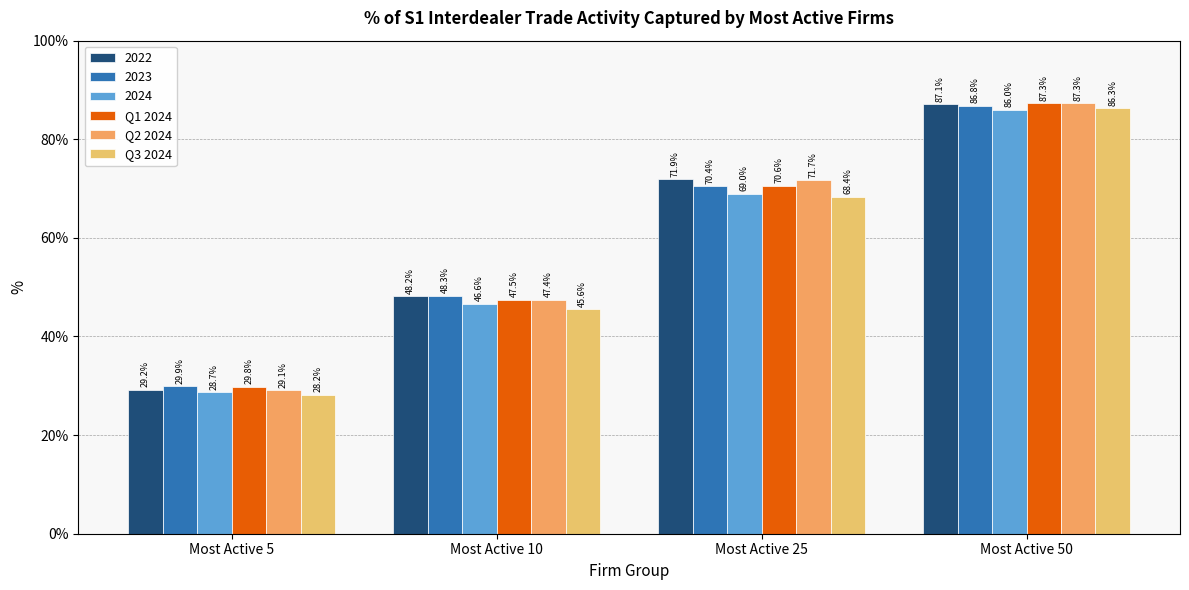

Is the value of Q3 2024 at Most Active 50 greater than the value of Q2 2024 at Most Active 50?

No